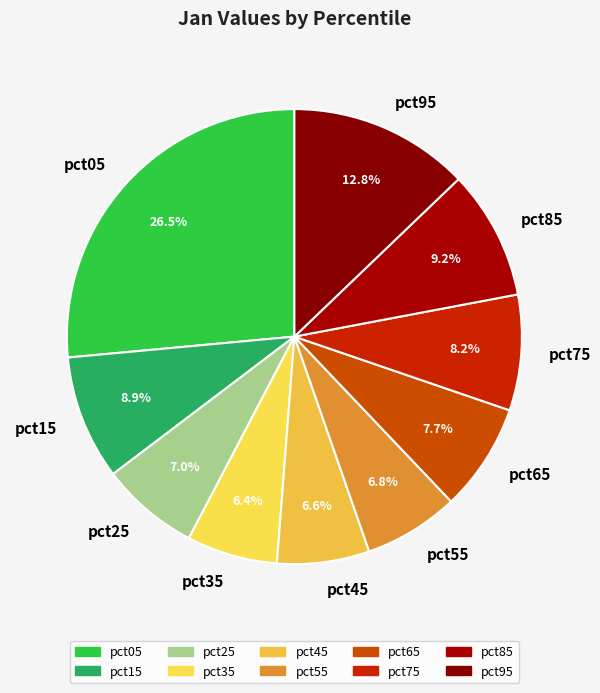

To the nearest percent, what is the difference between the largest and smallest slice percentages?

20%